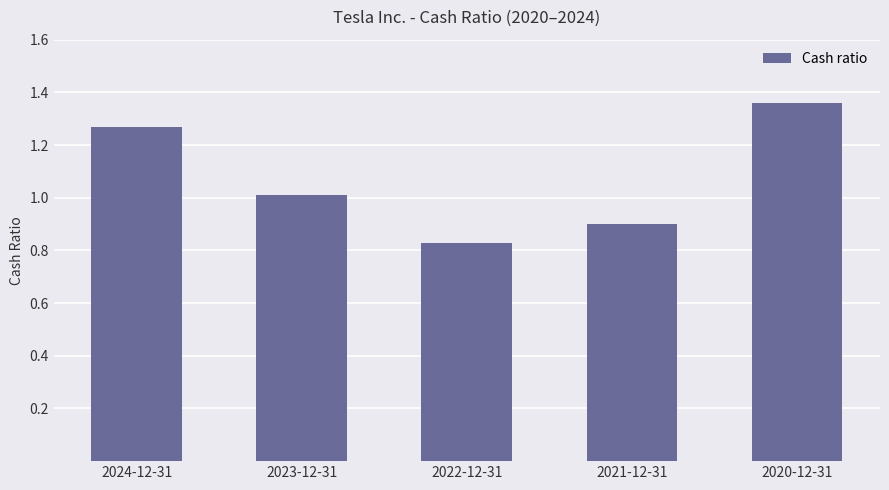

What is the difference between the values at 2024-12-31 and 2022-12-31?

0.4